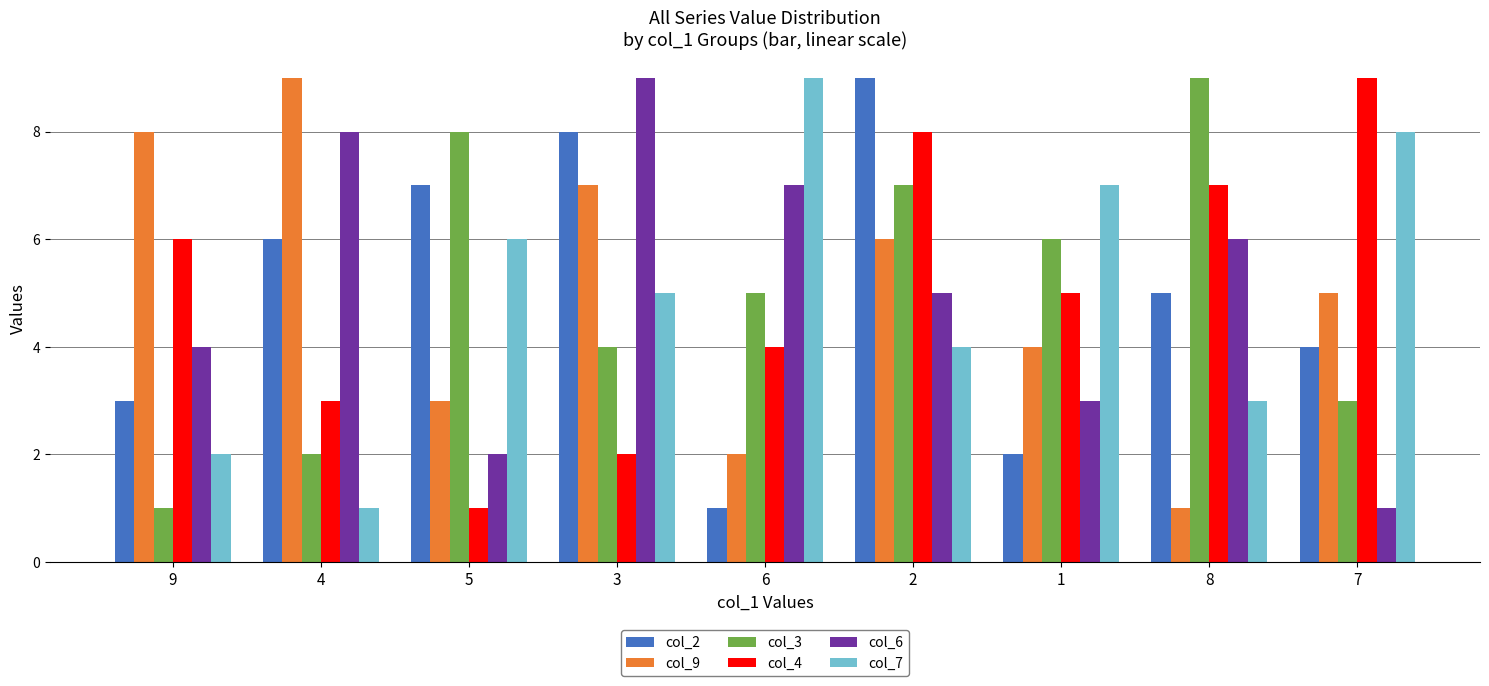

Where does the col_9 series first go above 5?

9